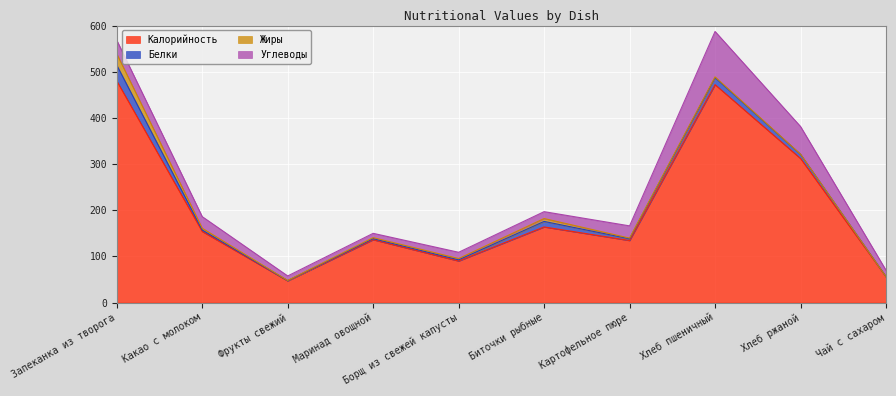

Reading left to right, transcribe all the data shown in this chart.

Калорийность: Запеканка из творога=480.0	Какао с молоком=154.0	Фрукты свежий=47.0	Маринад овощной=136.2	Борщ из свежей капусты=90.0	Биточки рыбные=163.8	Картофельное пюре=134.4	Хлеб пшеничный=472.0	Хлеб ржаной=312.0	Чай с сахаром=56.0
Белки: Запеканка из творога=34.3	Какао с молоком=3.1	Фрукты свежий=0.4	Маринад овощной=2.3	Борщ из свежей капусты=2.5	Биточки рыбные=12.0	Картофельное пюре=3.8	Хлеб пшеничный=15.2	Хлеб ржаной=9.0	Чай с сахаром=0.0
Жиры: Запеканка из творога=24.4	Какао с молоком=3.9	Фрукты свежий=0.4	Маринад овощной=2.2	Борщ из свежей капусты=2.8	Биточки рыбные=6.2	Картофельное пюре=1.4	Хлеб пшеничный=1.6	Хлеб ржаной=0.4	Чай с сахаром=0.0
Углеводы: Запеканка из творога=29.5	Какао с молоком=25.1	Фрукты свежий=9.8	Маринад овощной=9.3	Борщ из свежей капусты=13.6	Биточки рыбные=14.9	Картофельное пюре=26.5	Хлеб пшеничный=98.4	Хлеб ржаной=60.0	Чай с сахаром=14.0